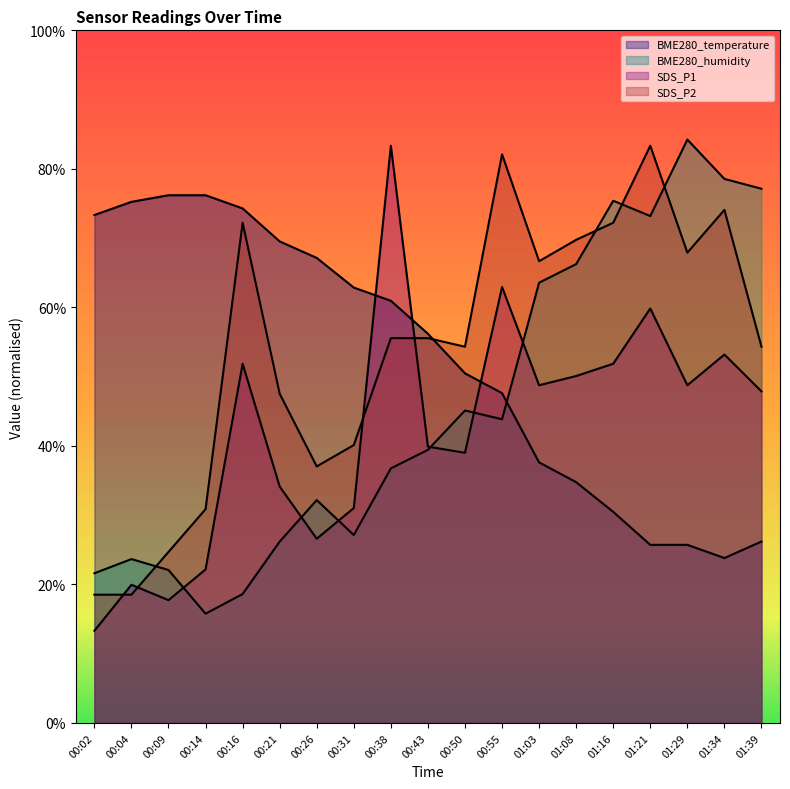

What is the difference between the BME280_temperature values at 01:16 and 00:14?

1.0